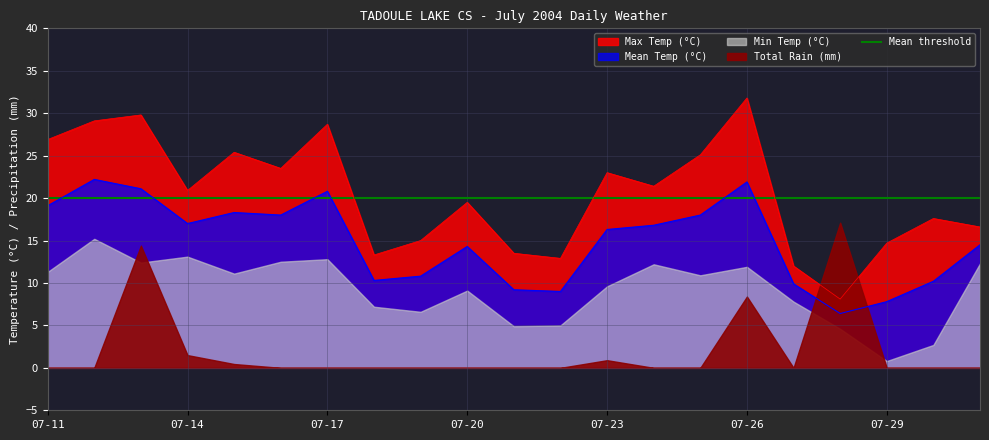

True or false: Mean Temp (°C) has more than 0 interior local peaks.

True